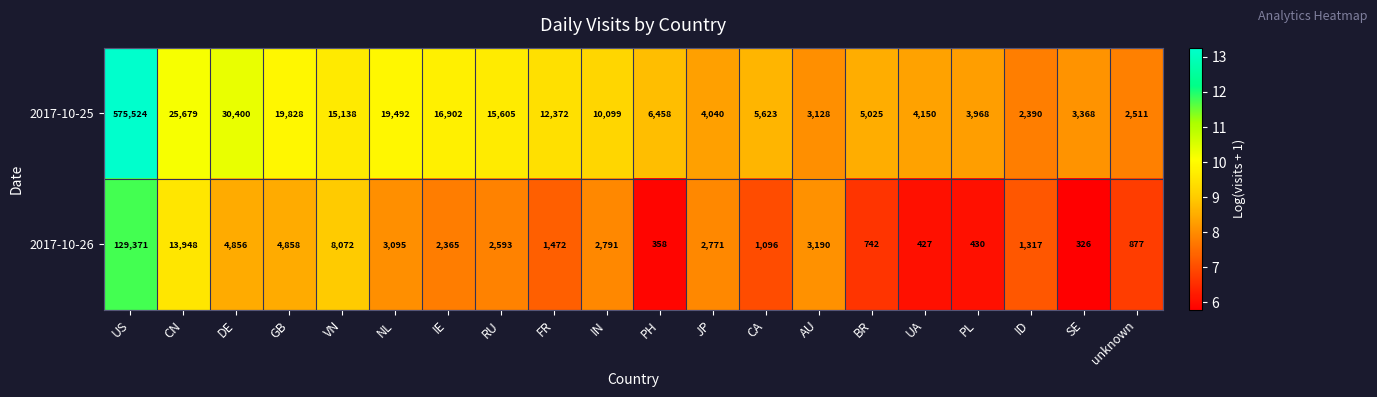

Which series has the largest total across all categories?

2017-10-25